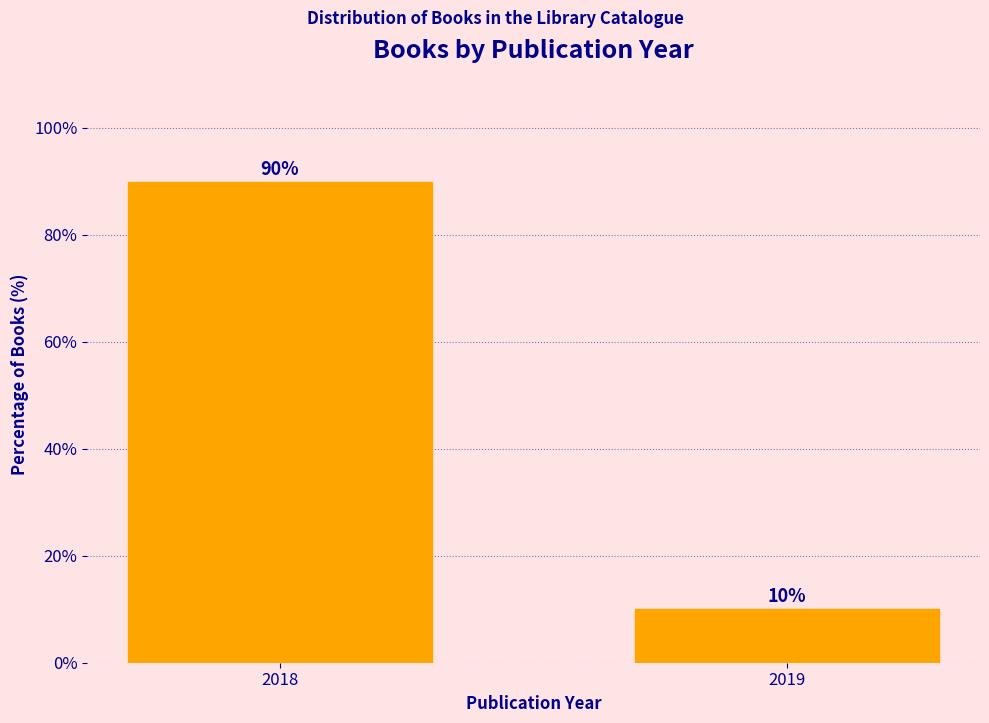

True or false: the data shows 17.3 at 2019.

False